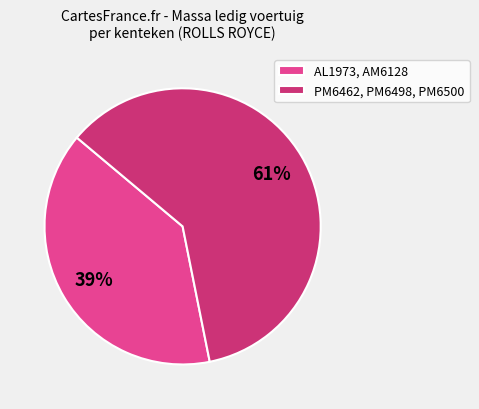

Rank the categories by value from highest to lowest.

PM6462, PM6498, PM6500, AL1973, AM6128